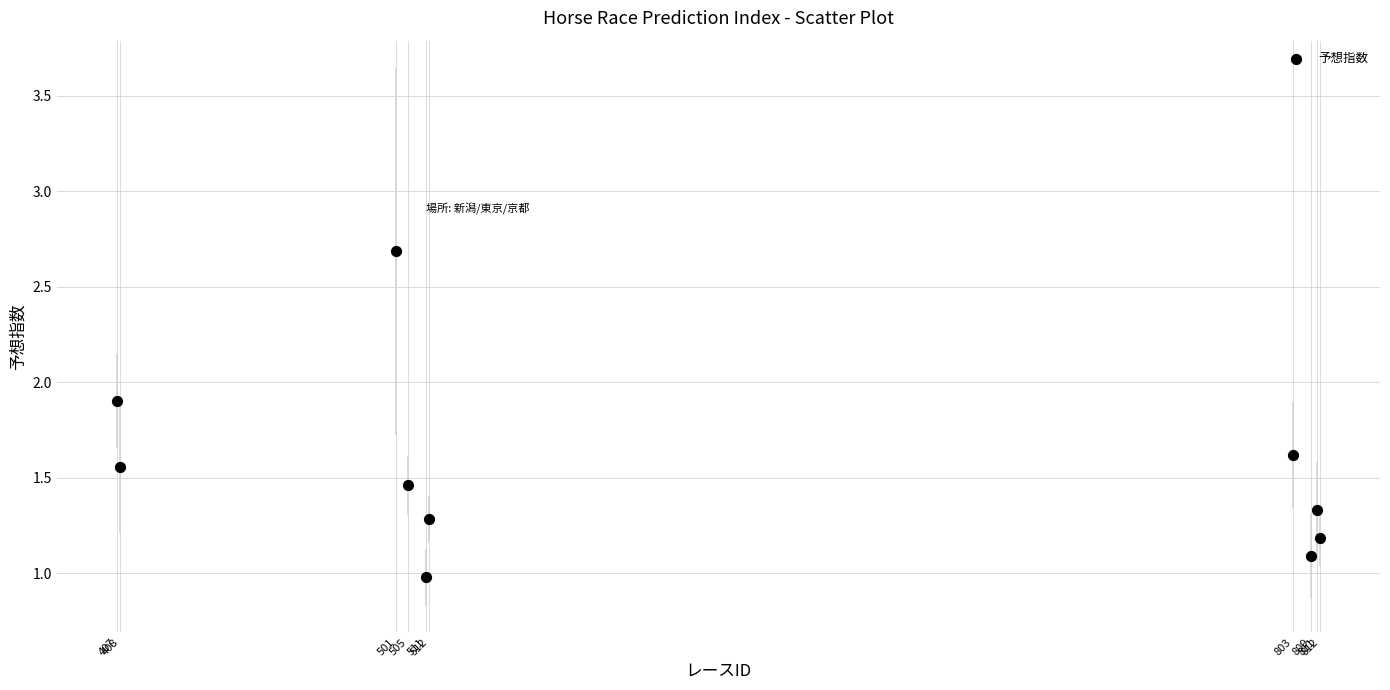

What is the average X value?

607.9